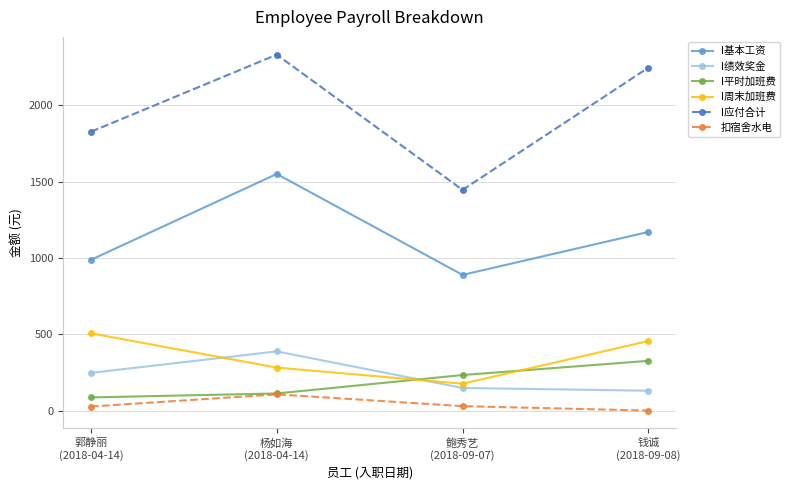

What are all the series names shown in the legend?

I基本工资, I绩效奖金, I平时加班费, I周末加班费, I应付合计, 扣宿舍水电